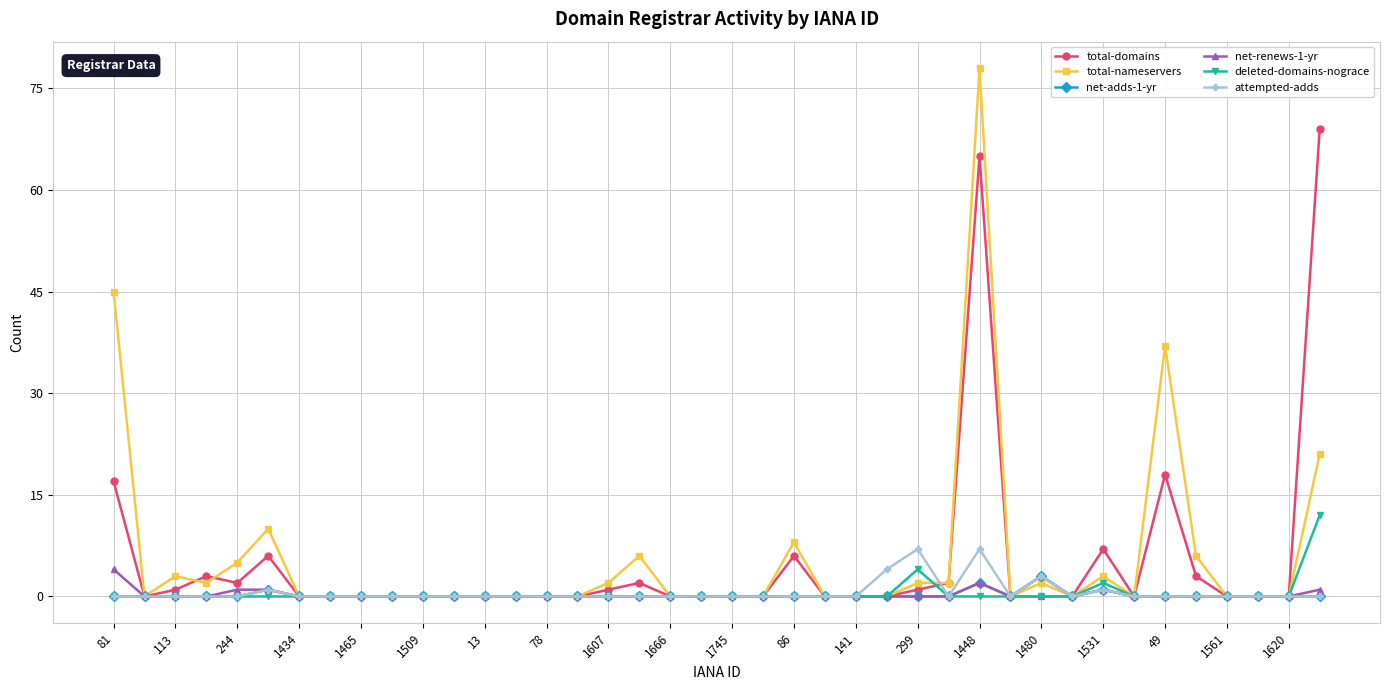

What is the maximum value for total-domains?

69